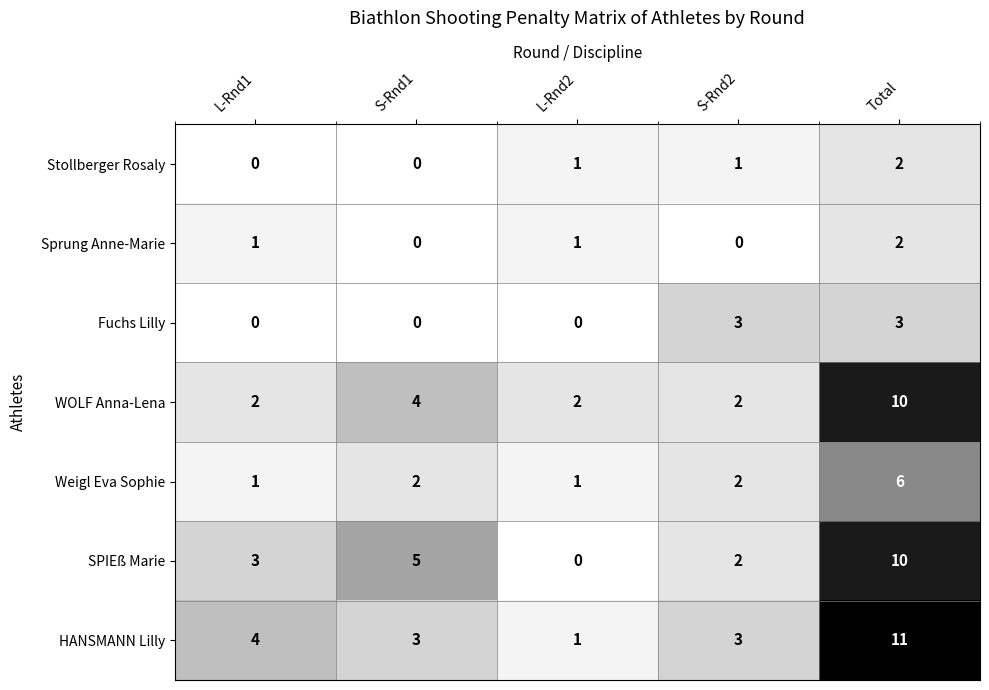

How many series are shown in this chart?

7